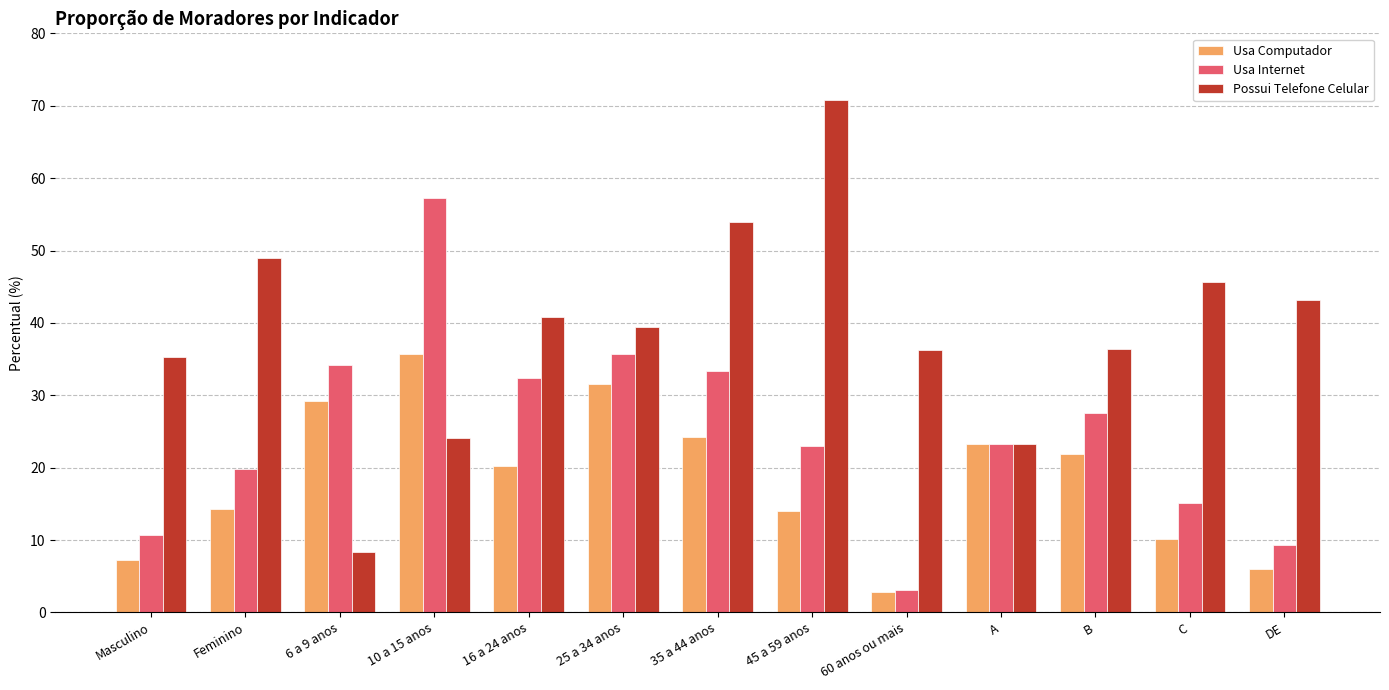

What are all the series names shown in the legend?

Usa Computador, Usa Internet, Possui Telefone Celular